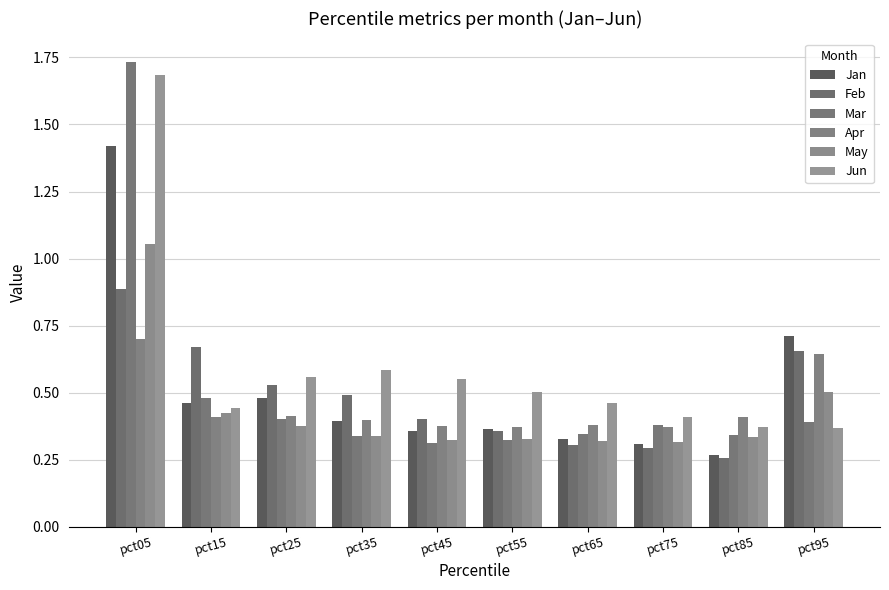

At which category is the sum across all series the highest?

pct05